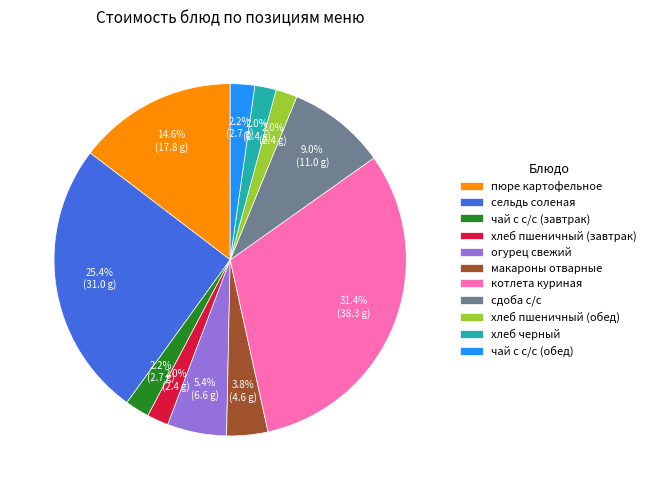

Count the number of slices in the pie.

11